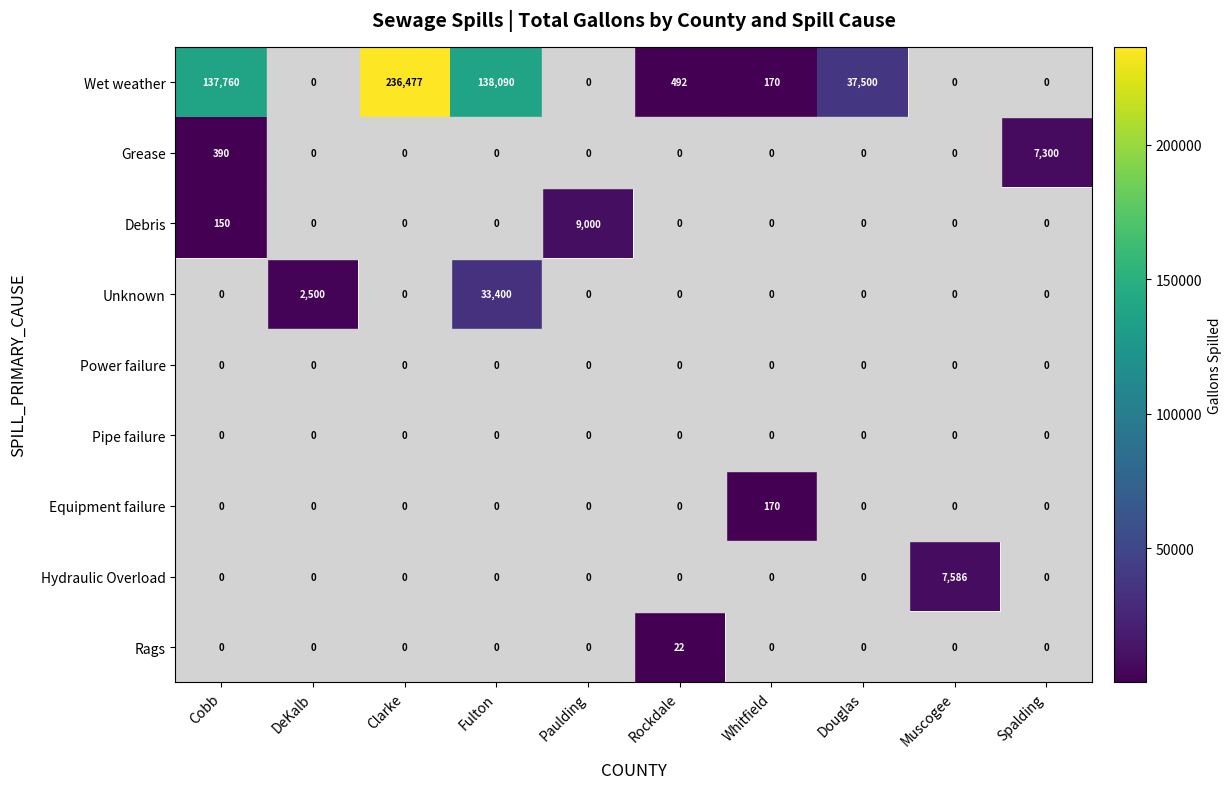

At how many categories does at least one series exceed 19780?

4